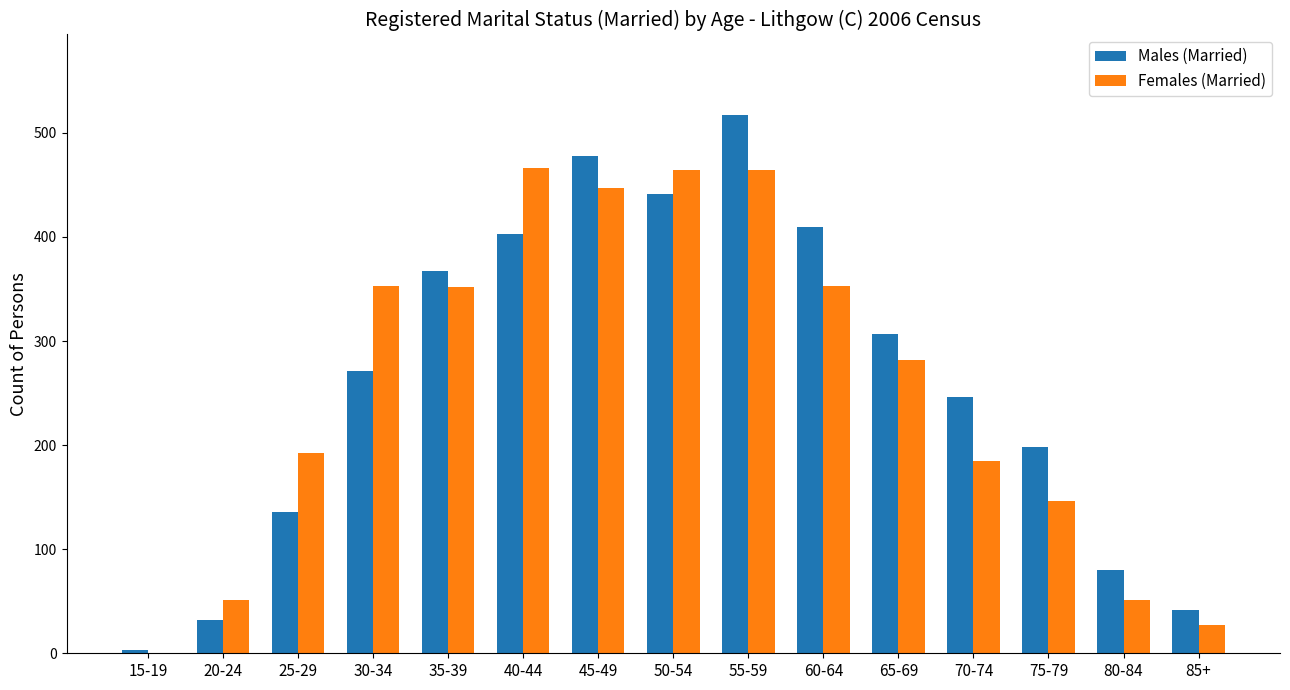

What is the greatest value displayed?

517